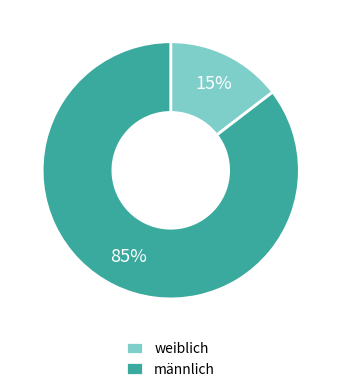

Which category has the smallest portion of the pie?

weiblich